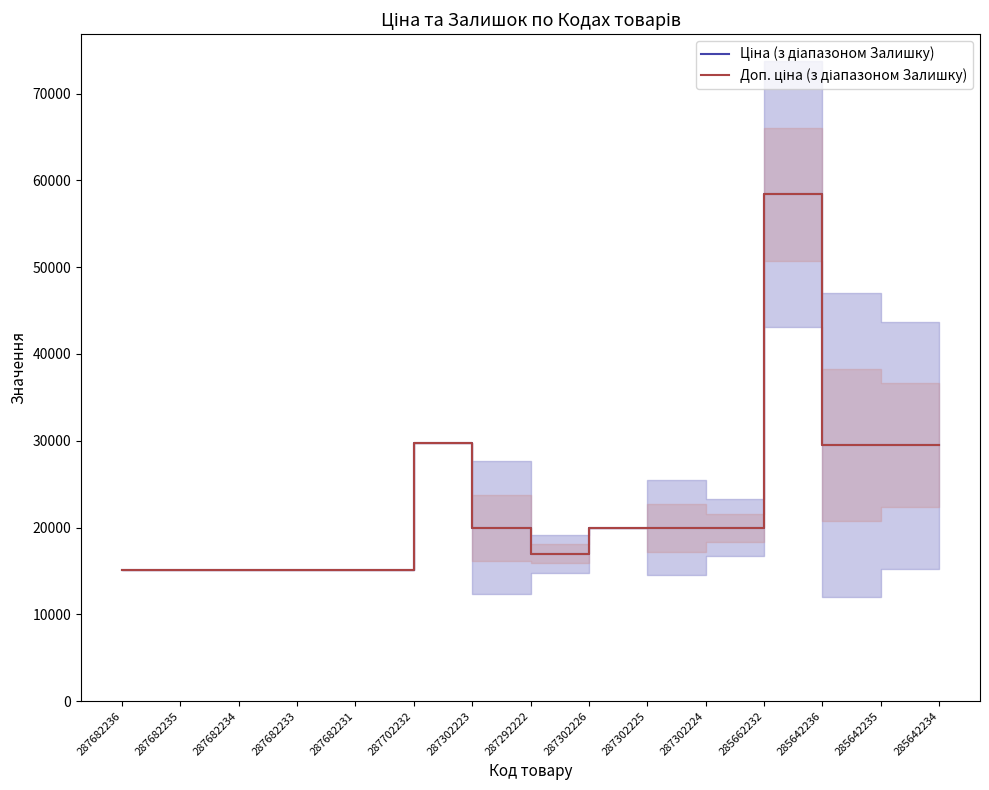

How many lines are shown in the chart?

2